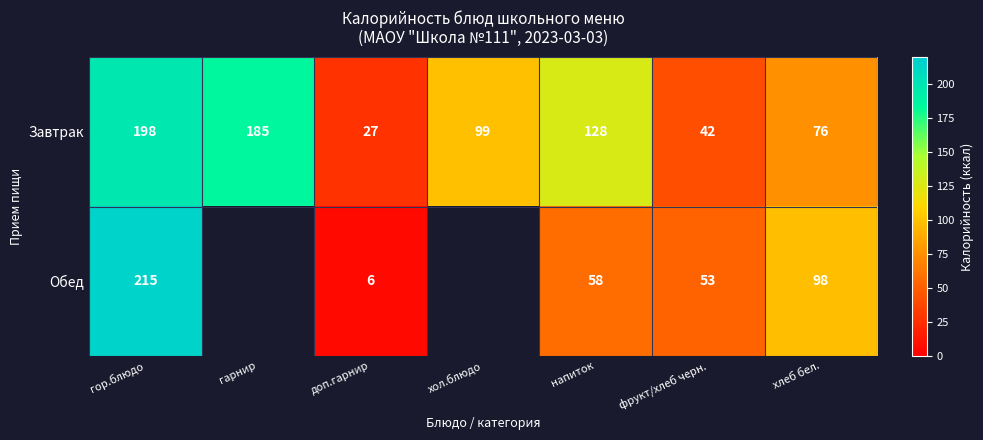

True or false: Обед has a value of 327.6 at гор.блюдо.

False